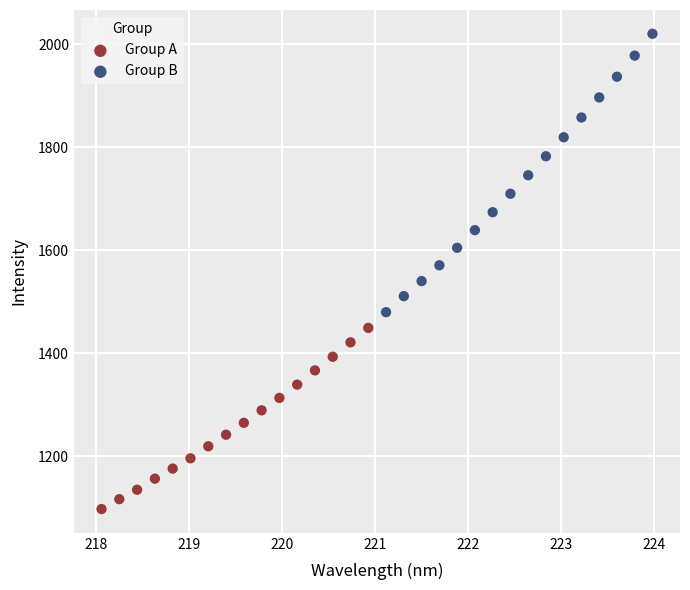

Which series reaches the maximum Y coordinate?

Group B